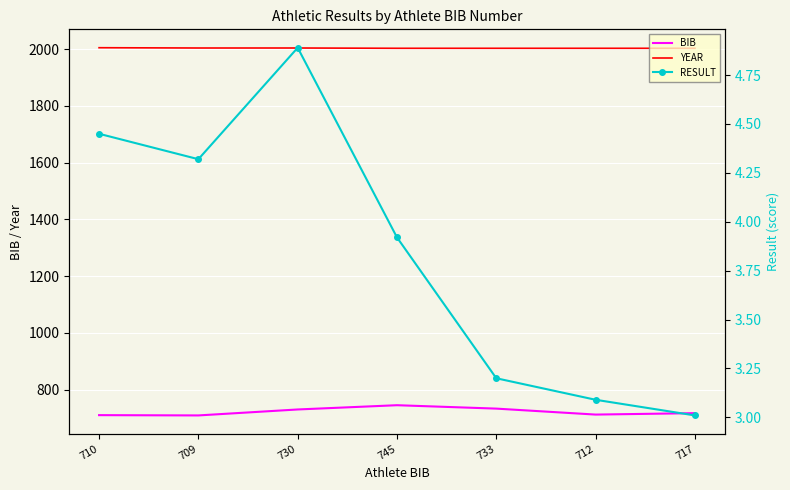

Reading right to left, extract all data points from this chart.

BIB: 717.0	712.0	733.0	745.0	730.0	709.0	710.0
YEAR: 2003.0	2003.0	2003.0	2003.0	2004.0	2004.0	2005.0
RESULT: 3.0	3.1	3.2	3.9	4.9	4.3	4.5